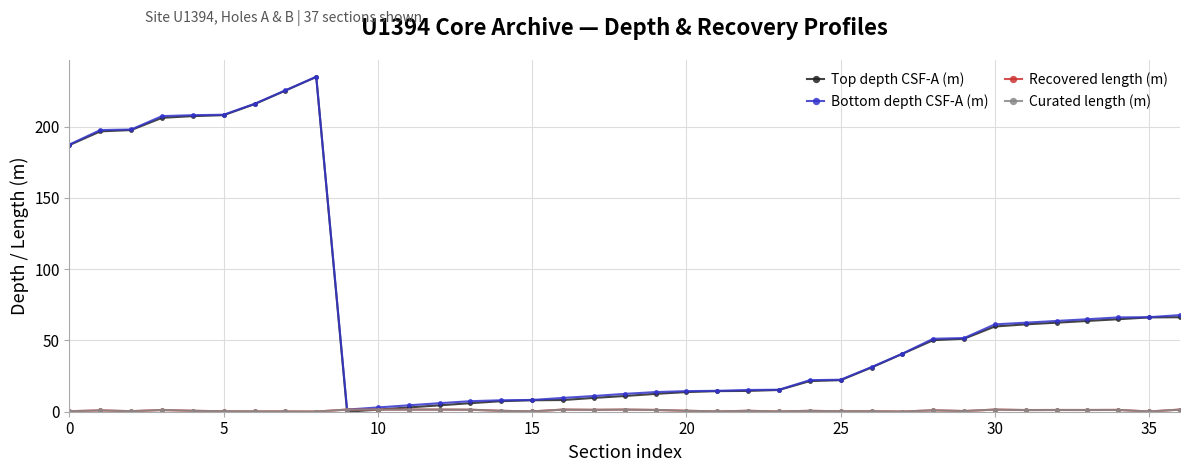

What is the maximum value shown in the chart?

235.0